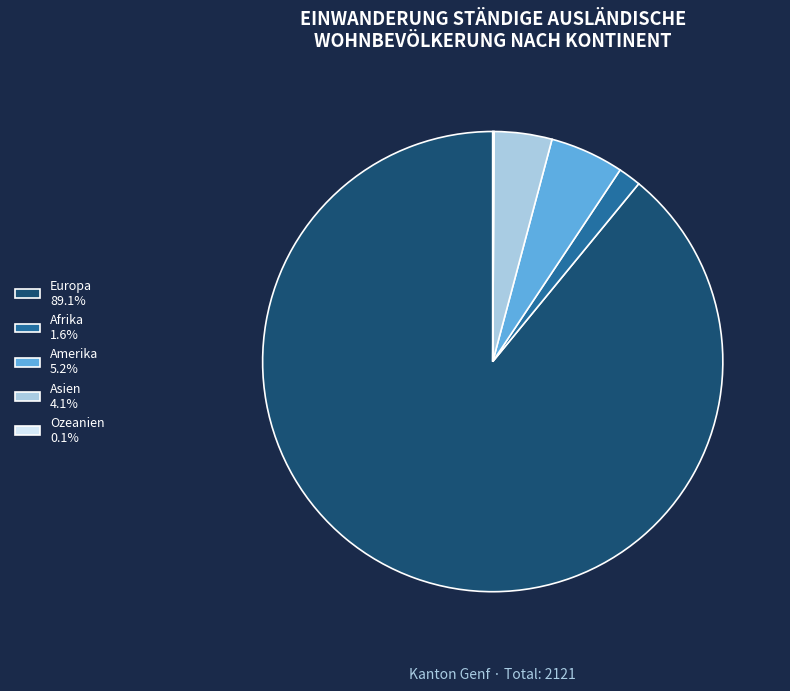

Is Europa 89.1% the majority of the pie?

Yes